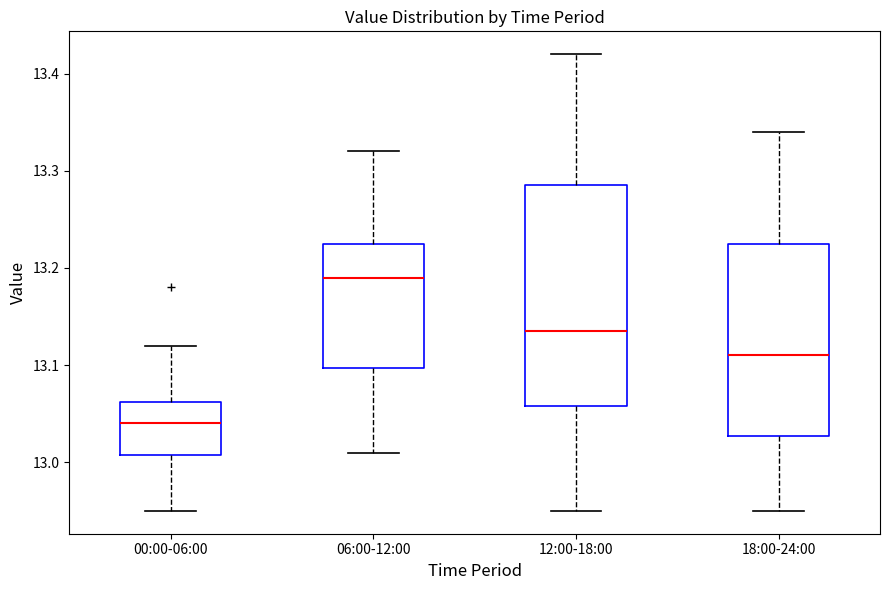

Which box's median line is the highest?

06:00-12:00